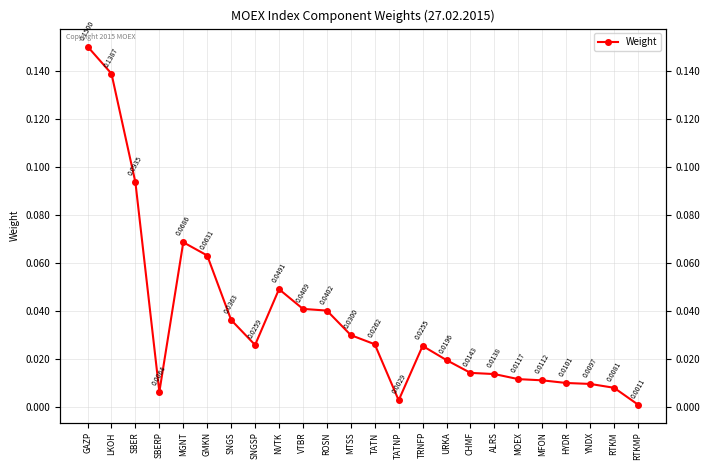

What is the value of the 3rd point from the left?

0.1